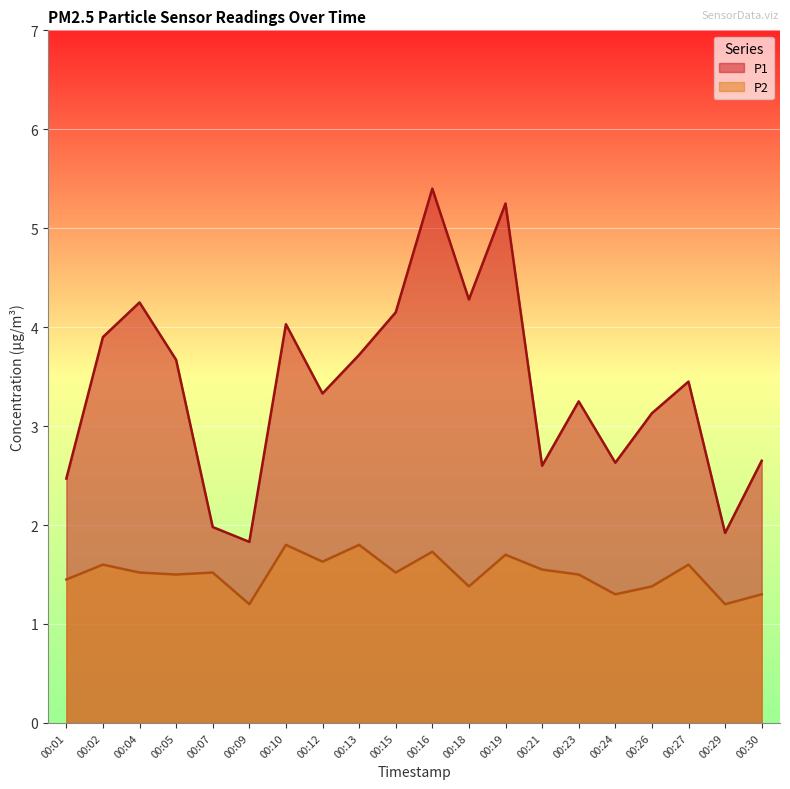

What are all the series names shown in the legend?

P1, P2